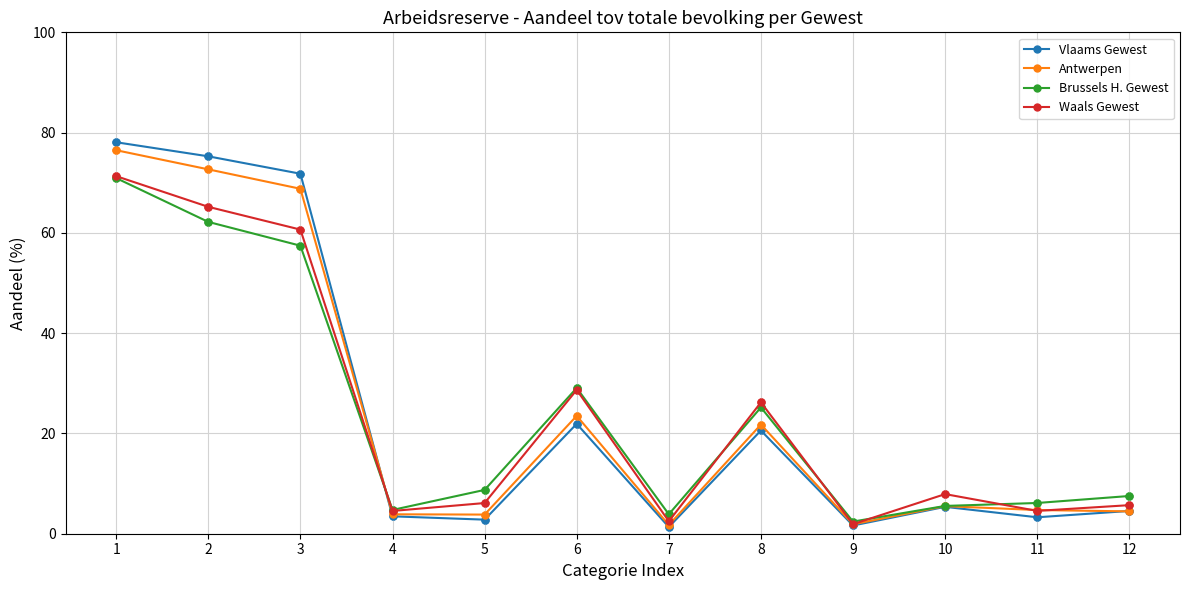

What is the difference between the highest and lowest values at 11?

2.9